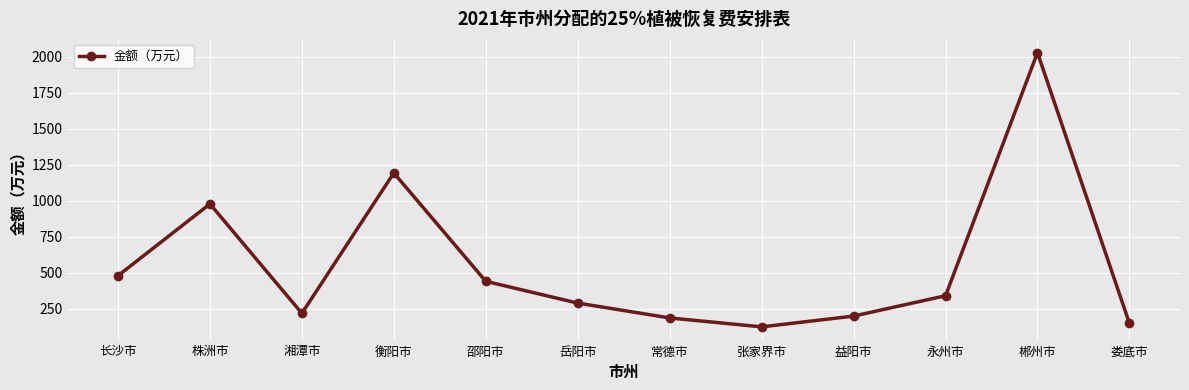

At which category does the chart reach its minimum across all series?

张家界市